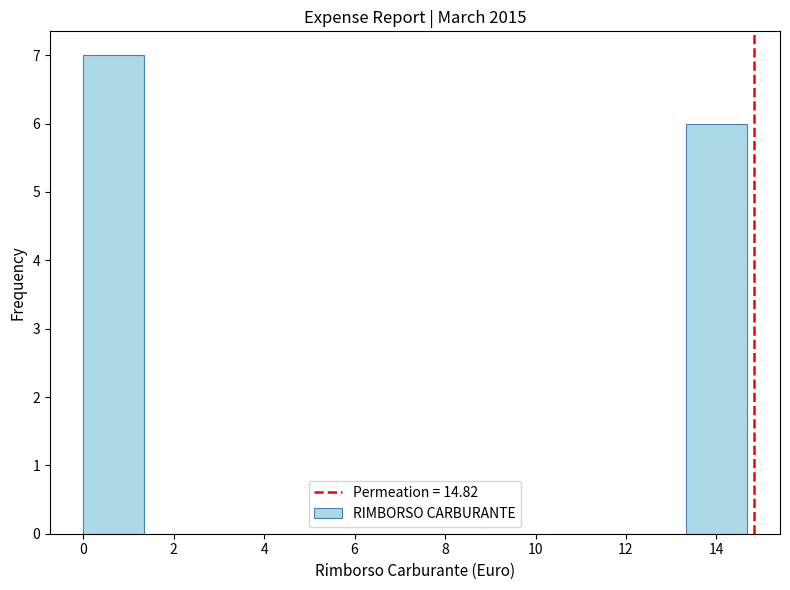

Reading left to right, list every bar in this chart as the range it spans on the x-axis followed by its height. Neither the bar edges nor the heights are printed on the chart, so give them approximately, as read against the axes.

0.0 to 1.4: 7
1.4 to 3.0: 0
3.0 to 4.4: 0
4.4 to 6.0: 0
6.0 to 7.4: 0
7.4 to 8.8: 0
8.8 to 10.4: 0
10.4 to 11.8: 0
11.8 to 13.4: 0
13.4 to 14.8: 6